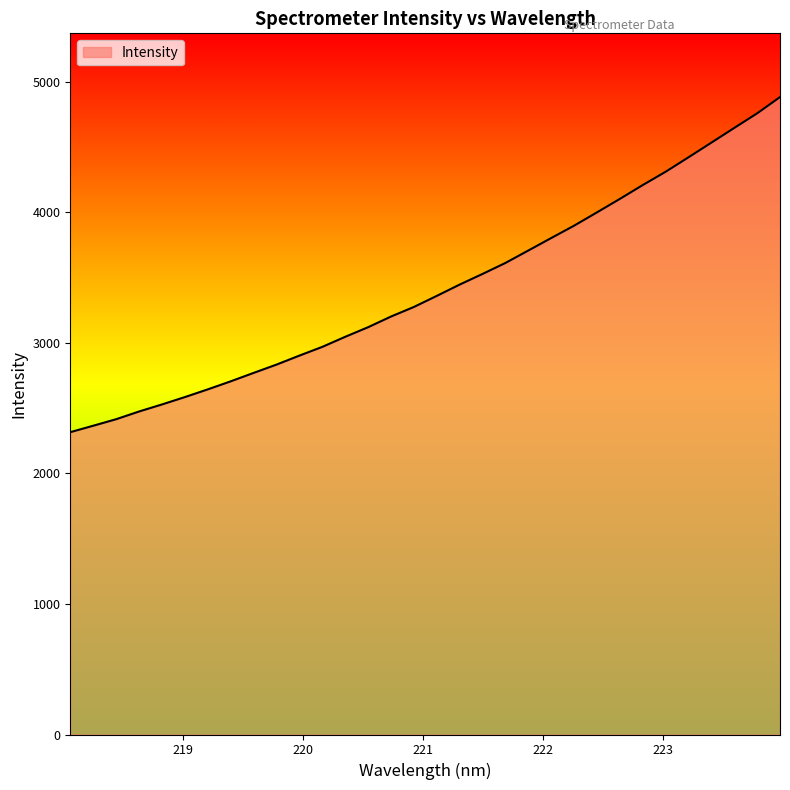

What is the greatest value displayed?

4880.9